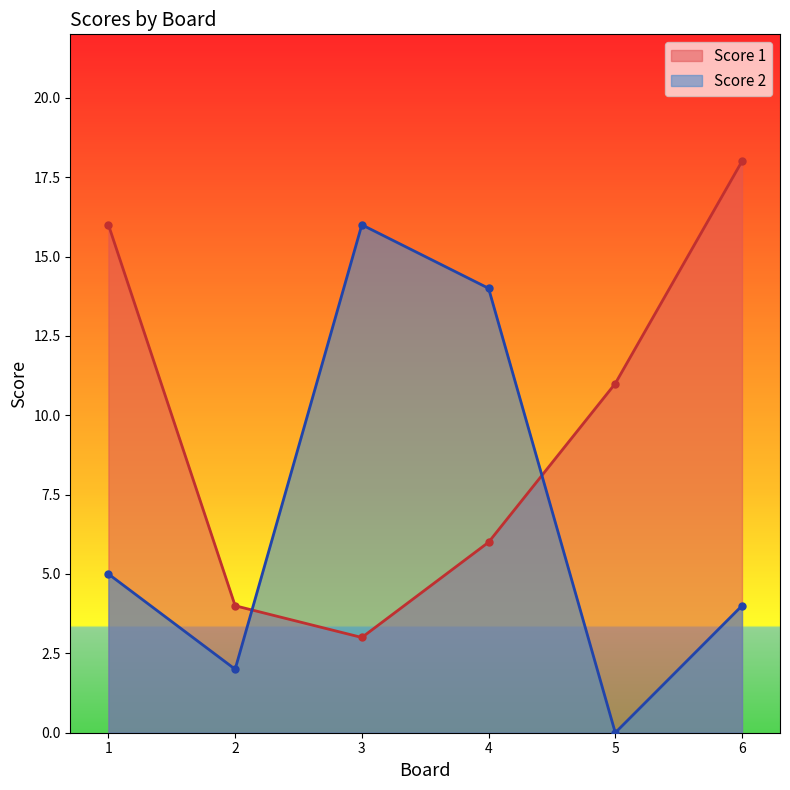

At which label does Score 2 first exceed 5?

3